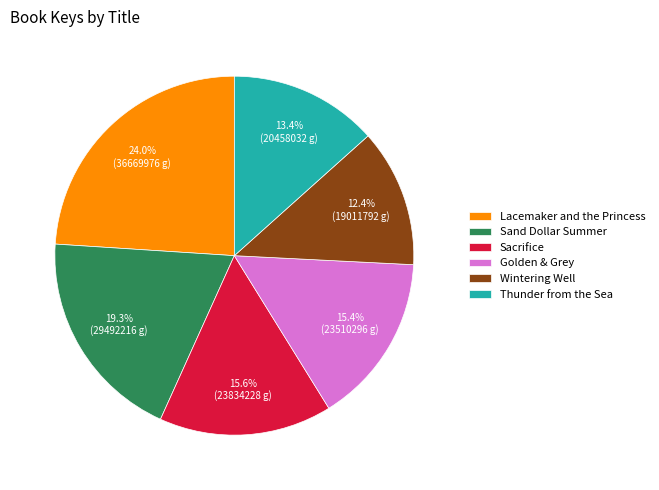

Is the sum of Lacemaker and the Princess and Golden & Grey greater than half?

No